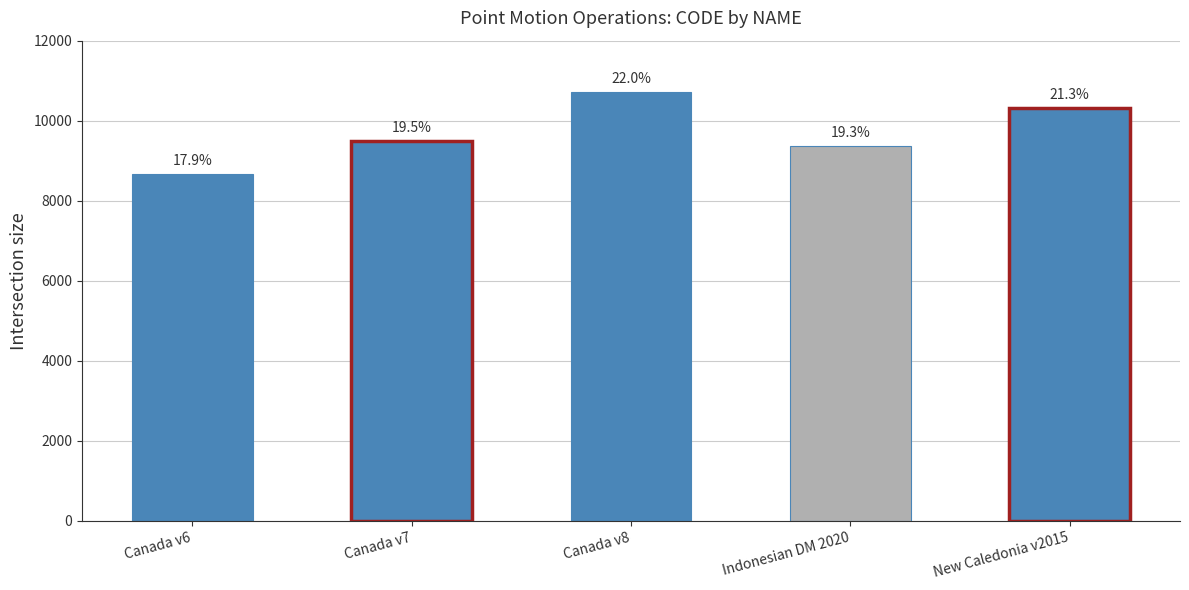

Does the chart contain any negative values?

No